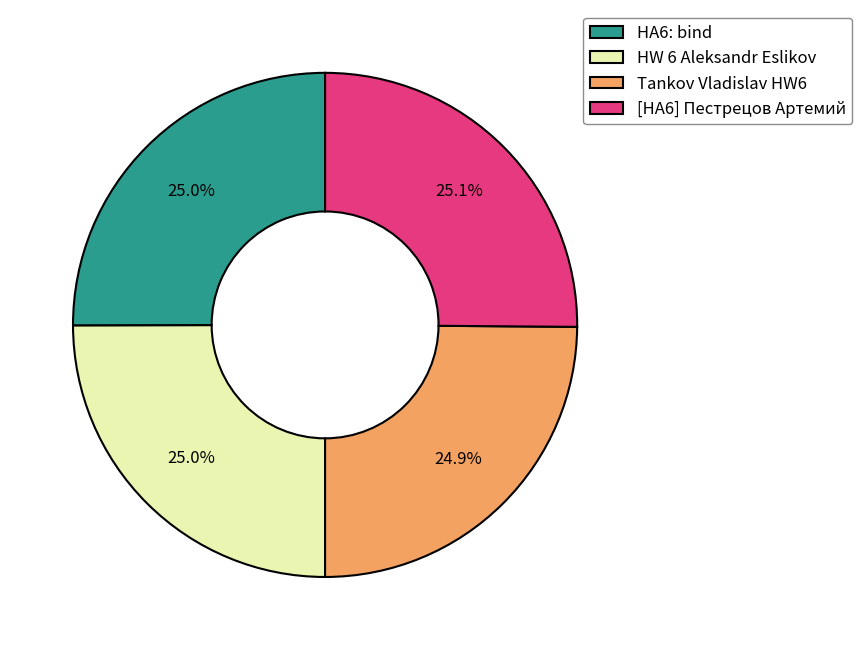

The [HA6] Пестрецов Артемий slice represents 35% of the pie. True or false?

False